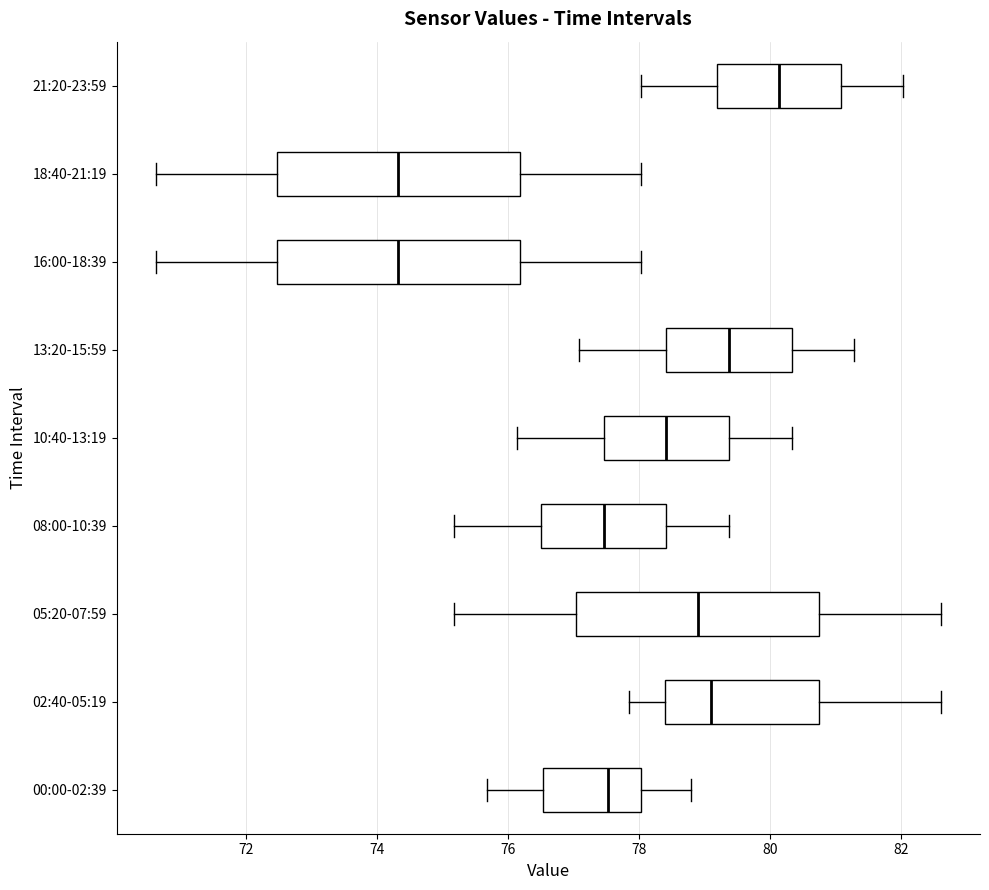

Where does the right whisker of the box for 10:40-13:19 end on the x-axis? The values are not printed on the chart, so give them approximately, as read against the axis.

80.4